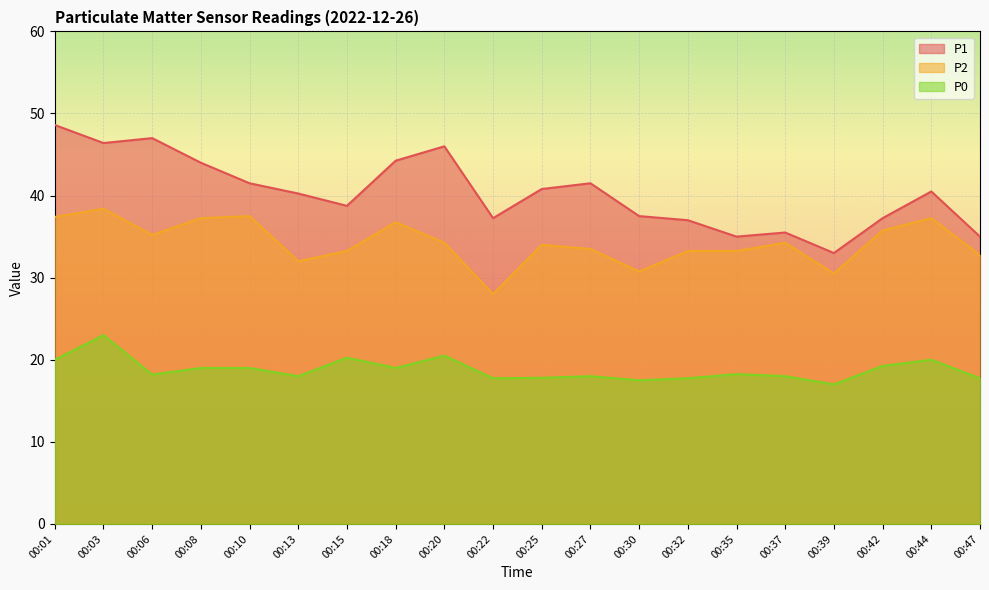

Where is the first local minimum for P0?

00:06